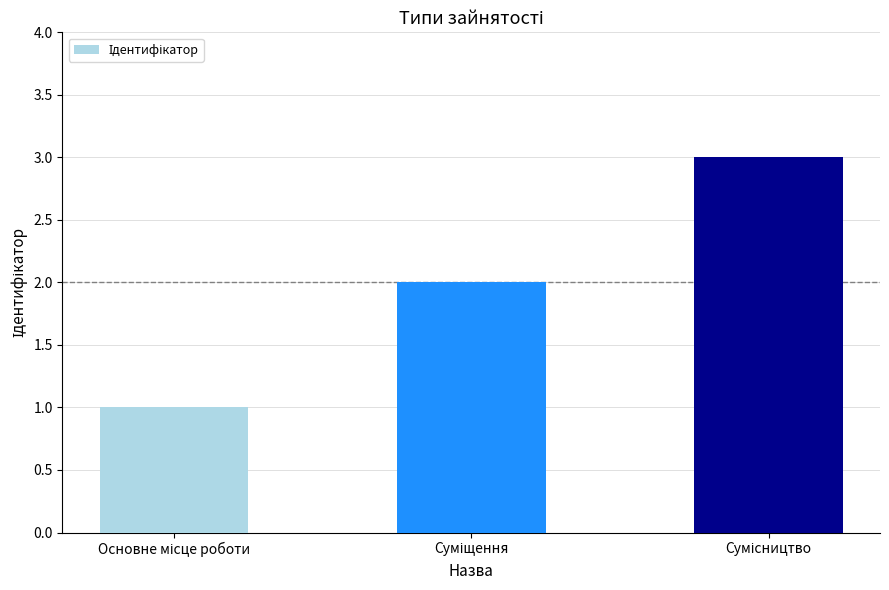

Reading left to right, list all the values displayed in this chart.

1	2	3